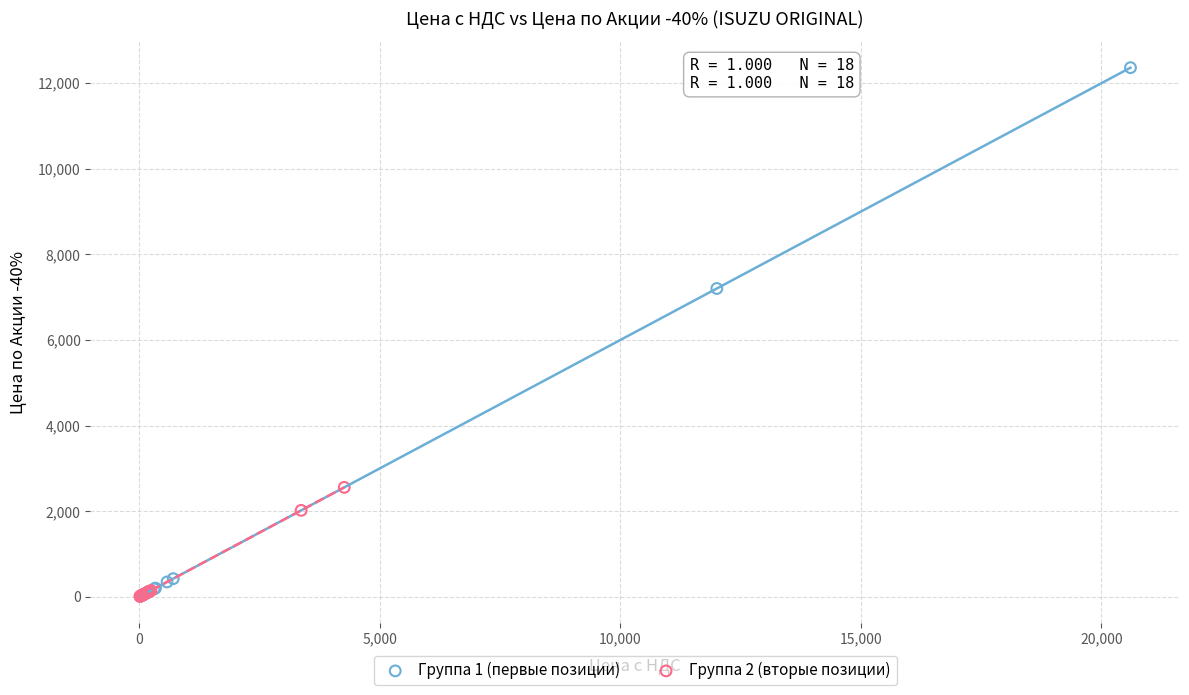

Which series reaches the maximum Y coordinate?

Группа 1 (первые позиции)